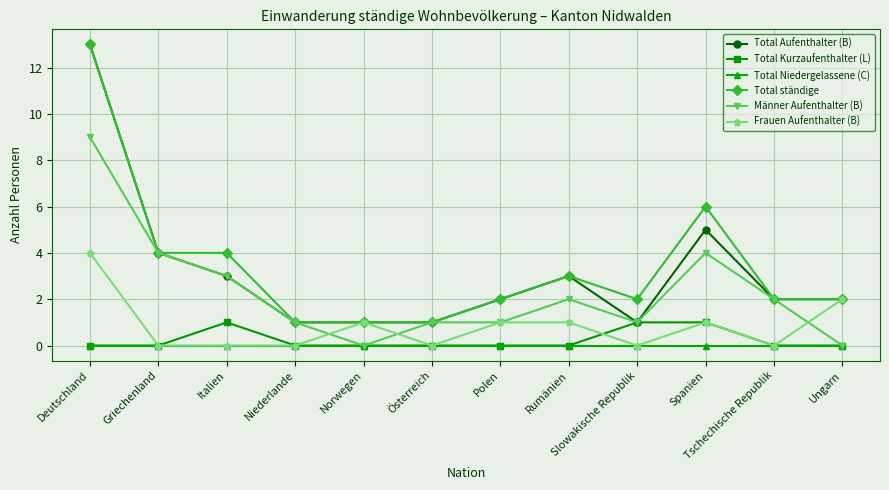

At which category is the sum across all series the highest?

Deutschland